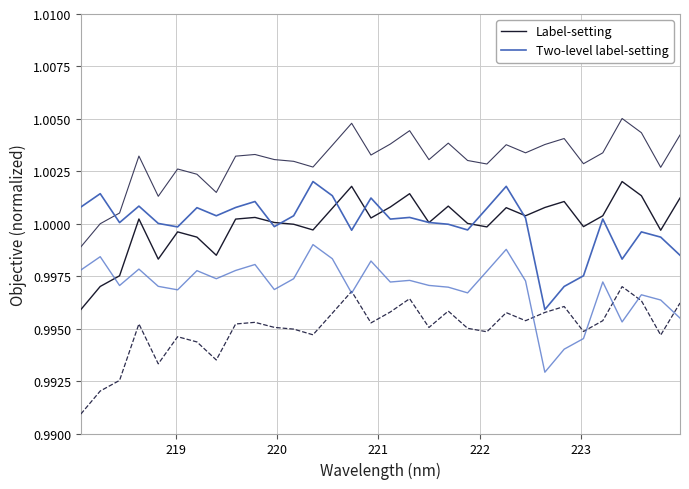

Does the chart display data point markers on the line(s)?

No